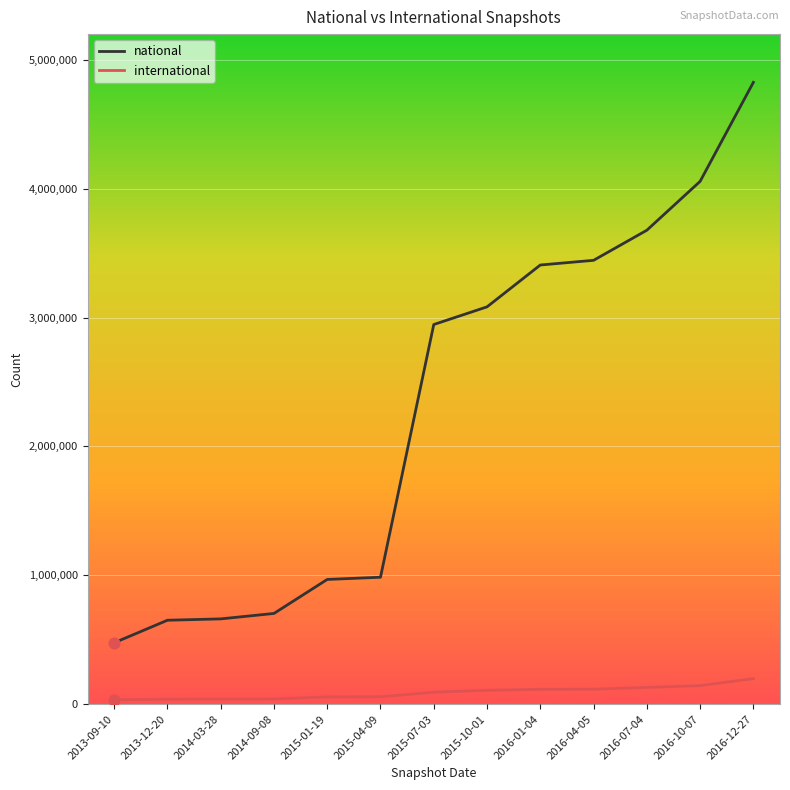

At which category is the sum across all series the highest?

2016-12-27